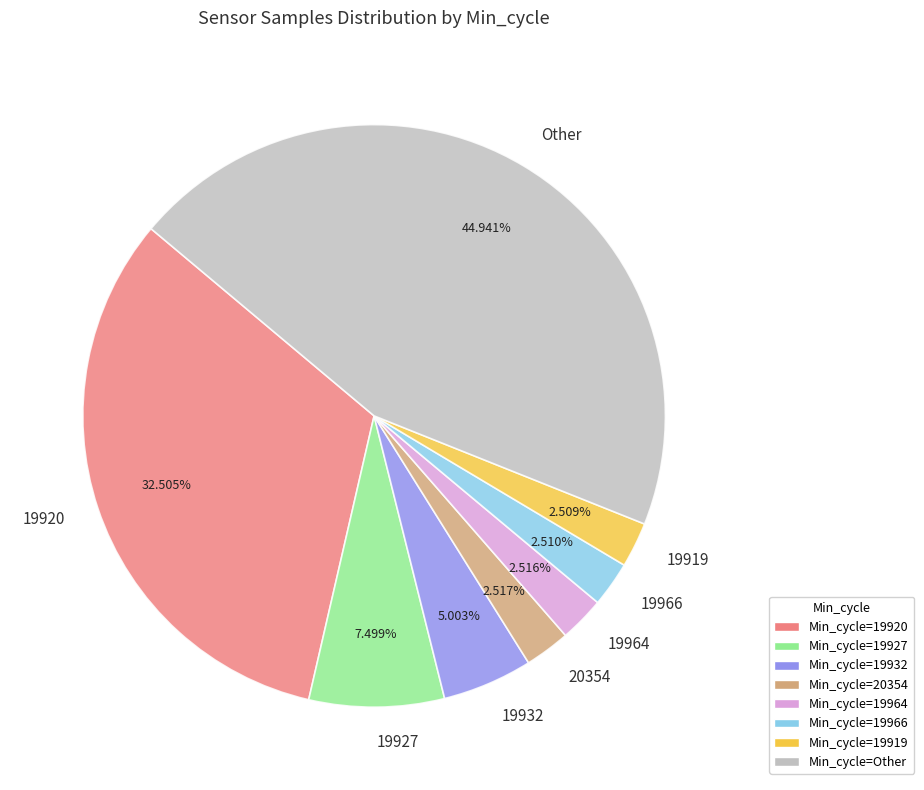

What is the ratio of the value at 19966 to the value at 19964?

1.0